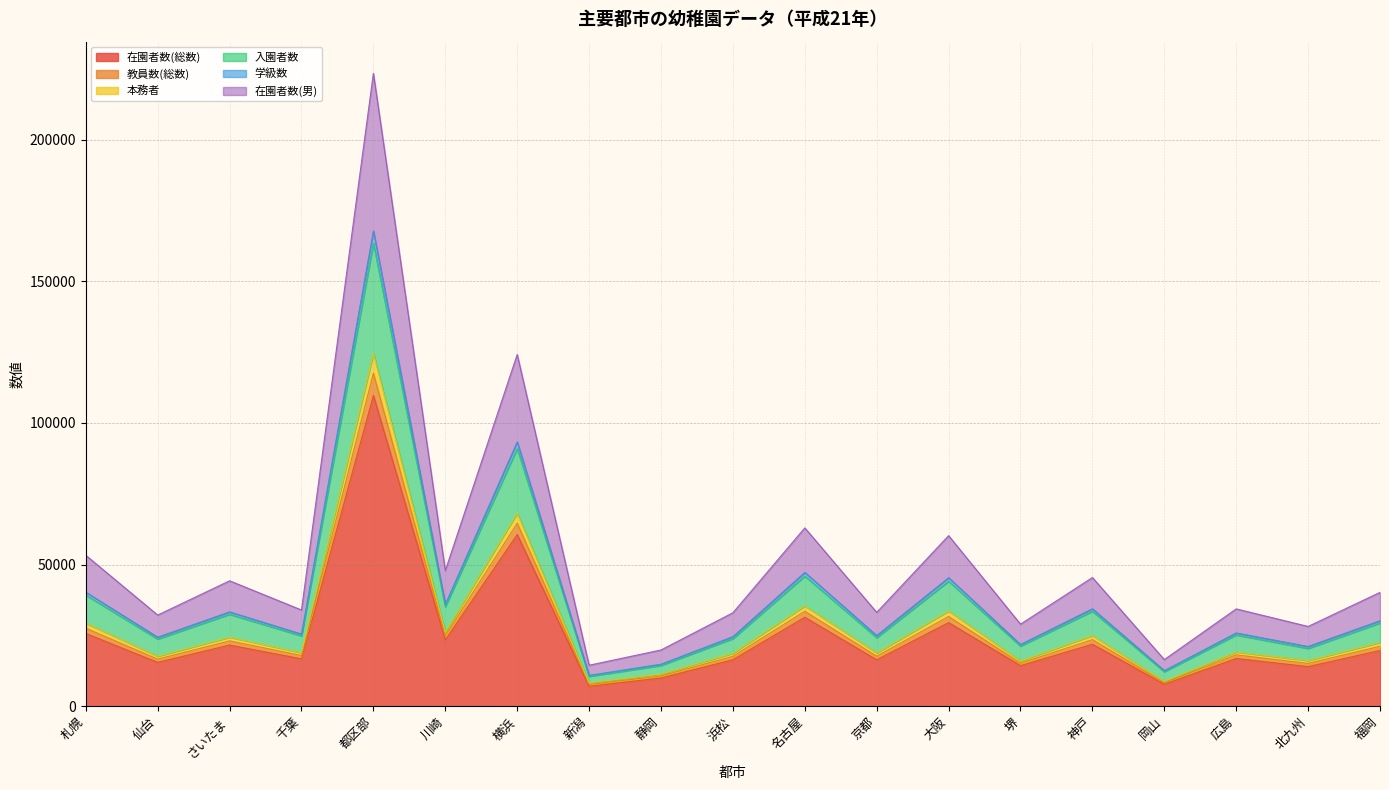

True or false: 在園者数(総数) and 入園者数 intersect in this chart.

False